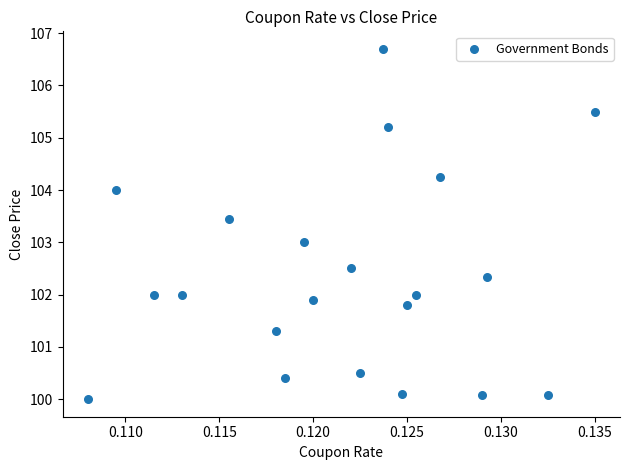

What is the range of Y values (max minus min)?

6.7